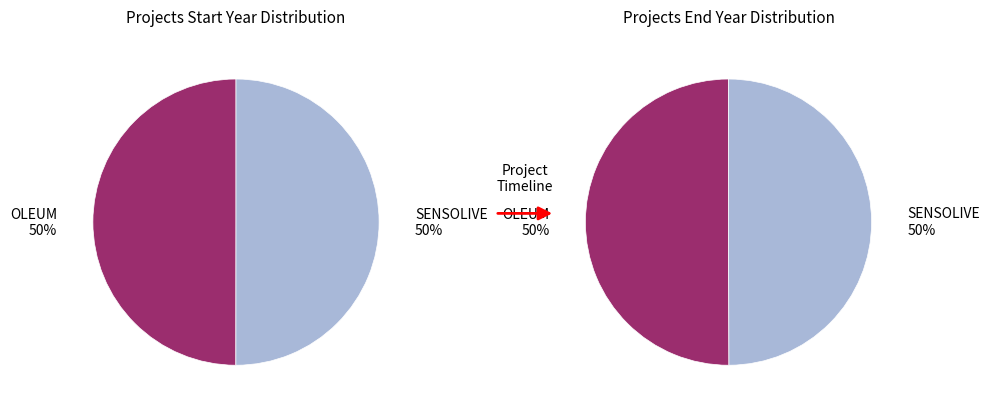

True or false: SENSOLIVE-OIL Operational Group accounts for 36% of the total.

False